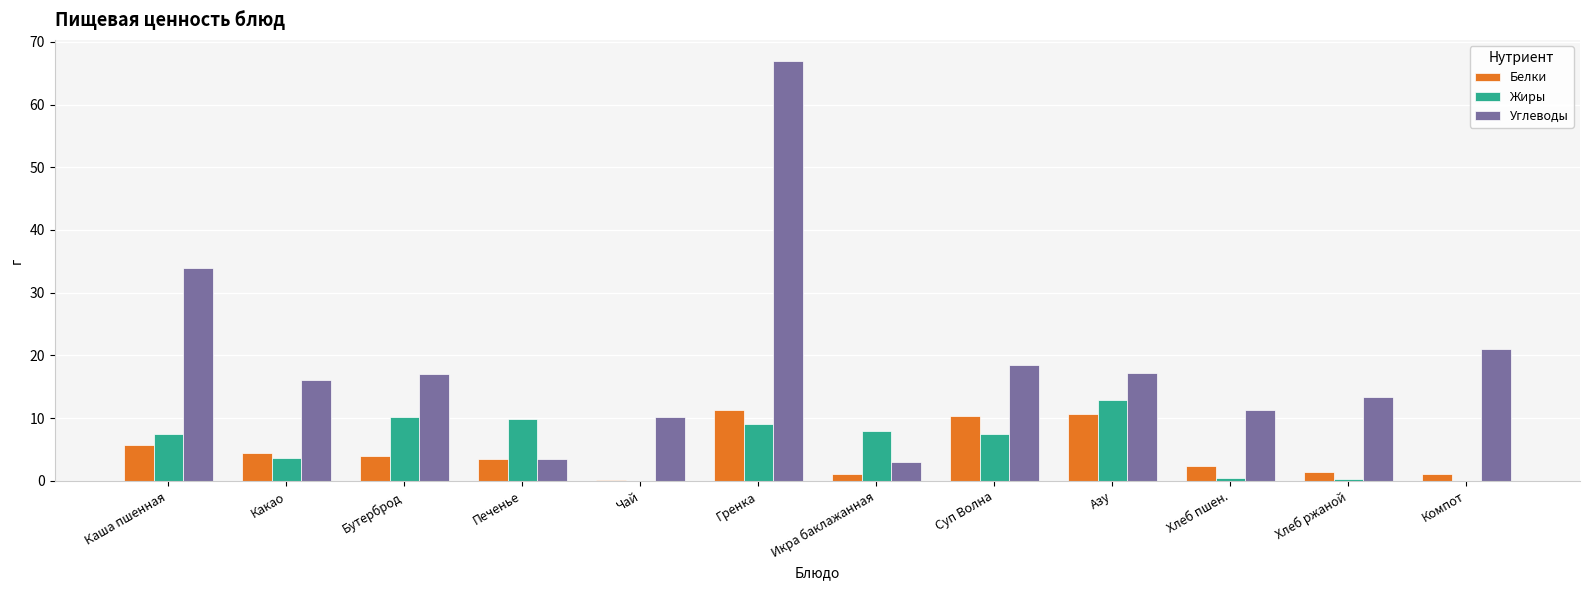

Is it true that Жиры equals 10.0 at Суп Волна?

False